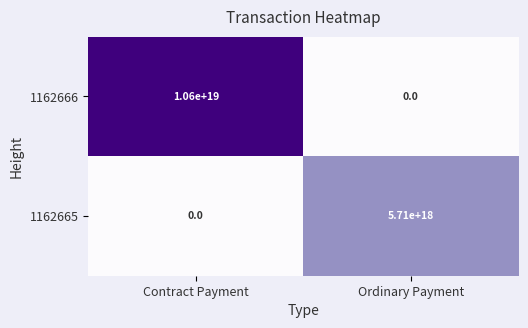

Which category has the highest value in the 1162666 series?

Contract Payment